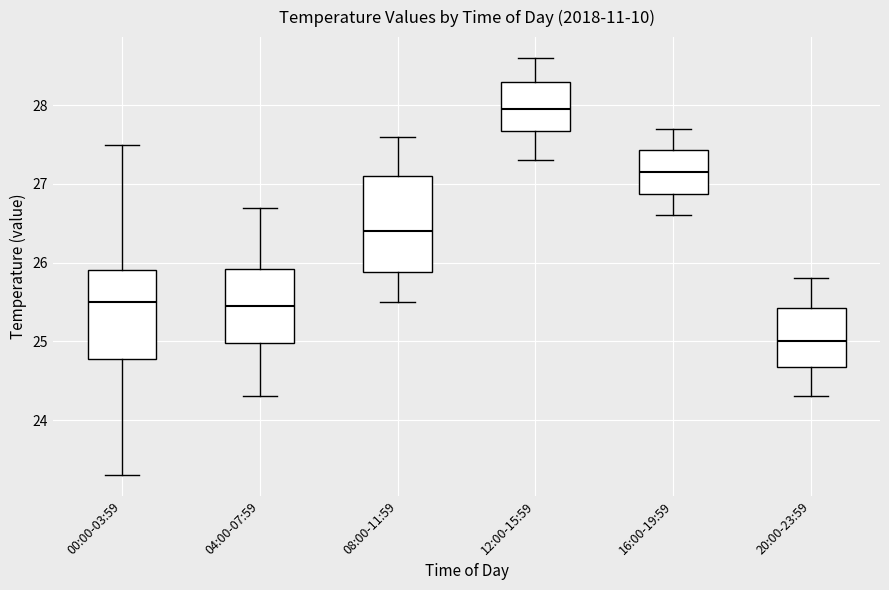

Reading left to right, read every box against the y-axis: the position of its median line, the range the box covers, and the ends of its whiskers. The values are not printed on the chart, so give them approximately, as read against the axis.

00:00-03:59: median 25.5, box 24.8 to 25.9, whiskers 23.3 to 27.5
04:00-07:59: median 25.5, box 25.0 to 25.9, whiskers 24.3 to 26.7
08:00-11:59: median 26.4, box 25.9 to 27.1, whiskers 25.5 to 27.6
12:00-15:59: median 28.0, box 27.7 to 28.3, whiskers 27.3 to 28.6
16:00-19:59: median 27.2, box 26.9 to 27.4, whiskers 26.6 to 27.7
20:00-23:59: median 25.0, box 24.7 to 25.4, whiskers 24.3 to 25.8